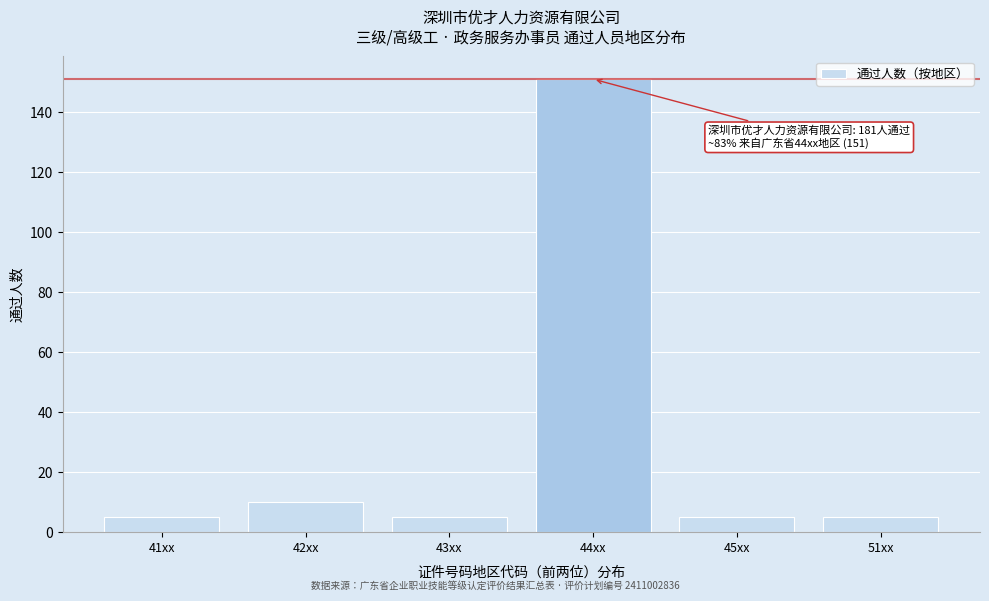

Reading left to right, extract all data points from this chart.

5	10	5	151	5	5